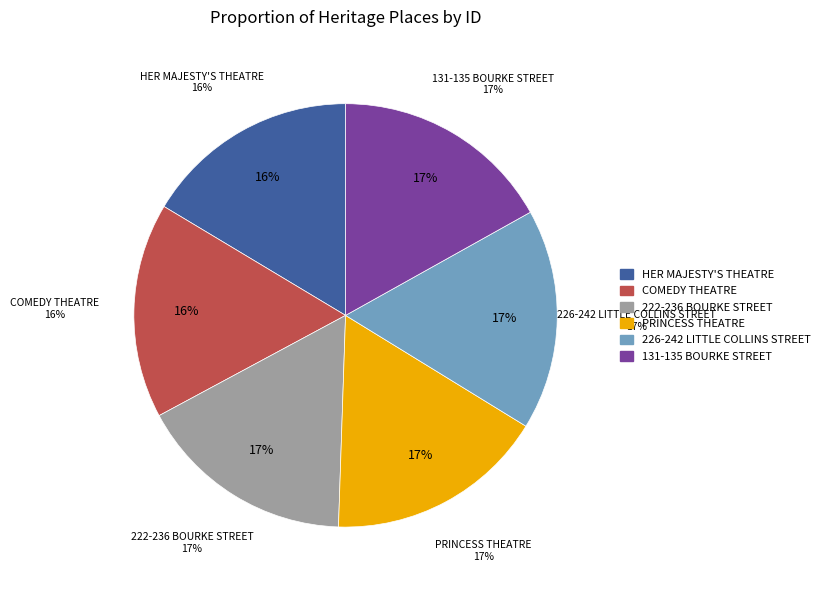

The 131-135 BOURKE STREET slice represents 17% of the pie. True or false?

True